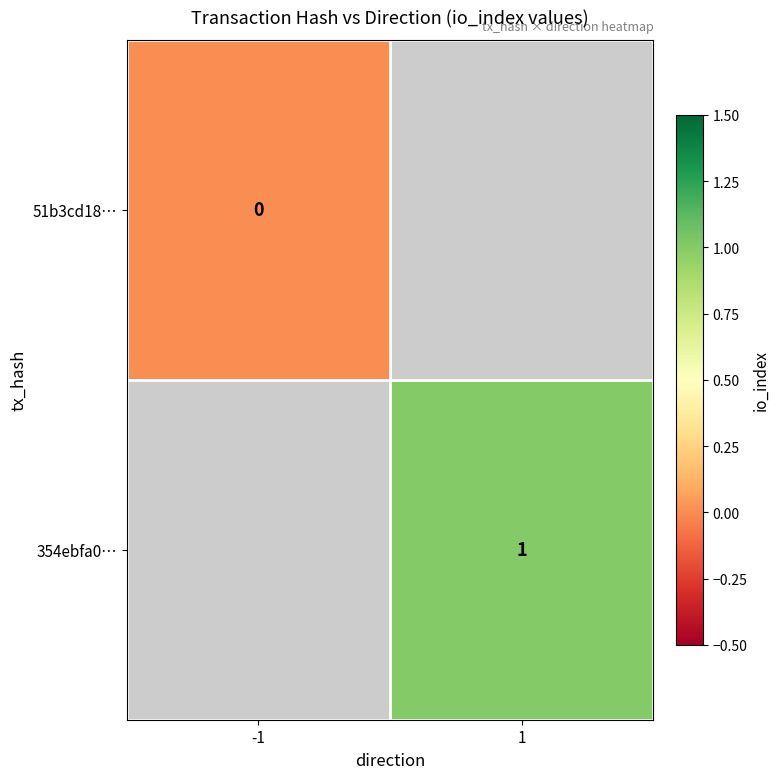

Is it true that 354ebfa0… equals 1 at 1?

True